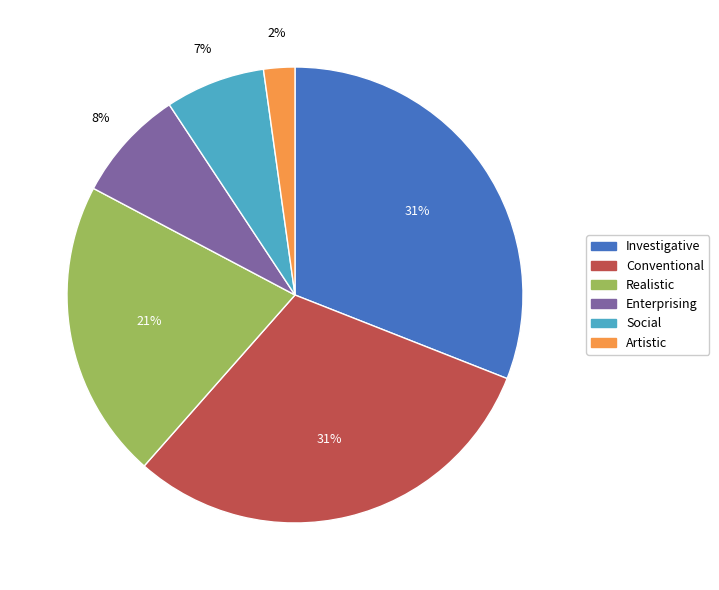

To the nearest percent, what is the combined percentage of Artistic and Realistic?

23%